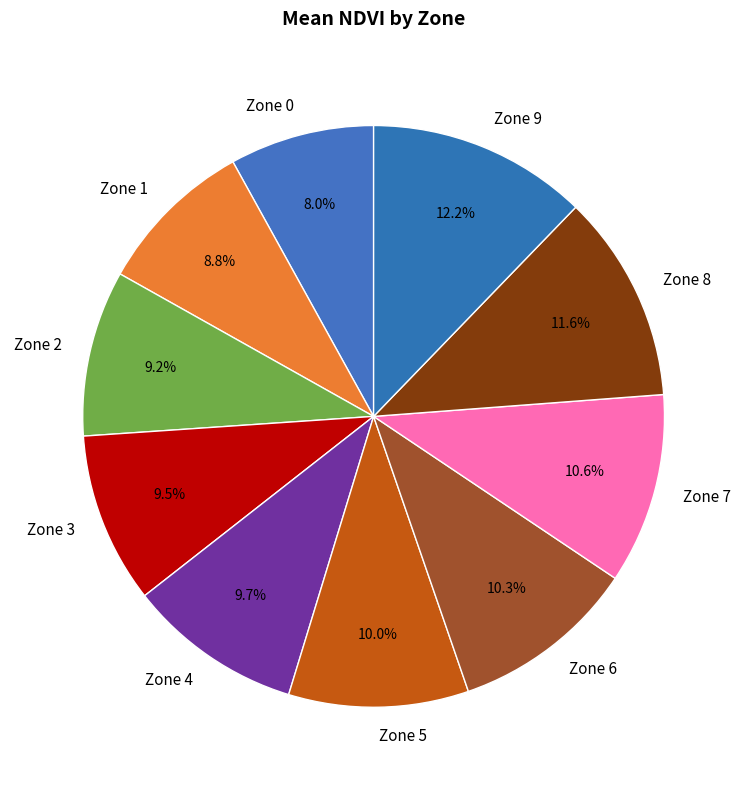

What is the ratio of the value at Zone 3 to the value at Zone 5?

0.9